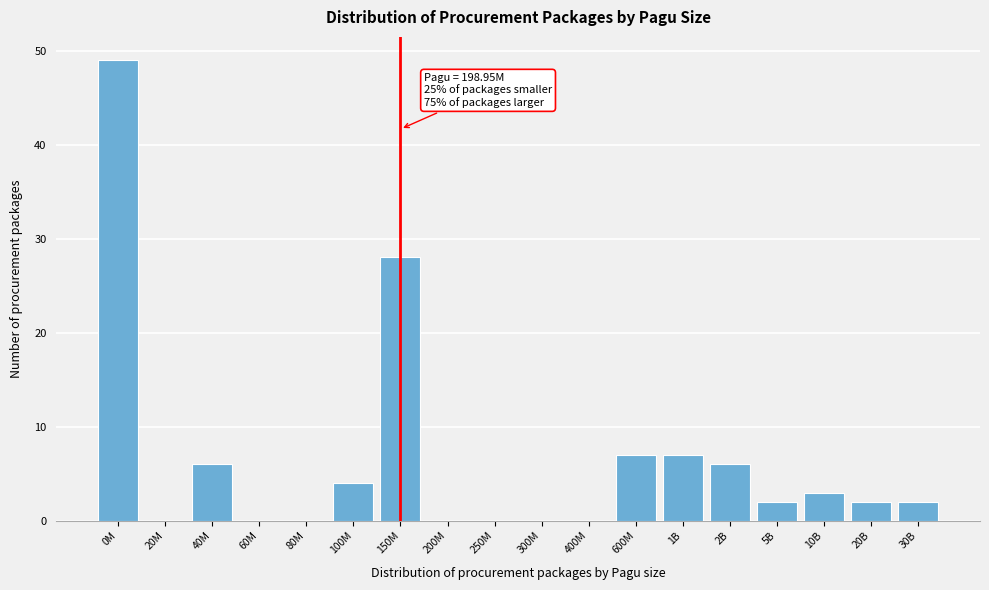

Reading left to right, transcribe all the data shown in this chart.

0M=49	20M=0	40M=6	60M=0	80M=0	100M=4	150M=28	200M=0	250M=0	300M=0	400M=0	600M=7	1B=7	2B=6	5B=2	10B=3	20B=2	30B=2